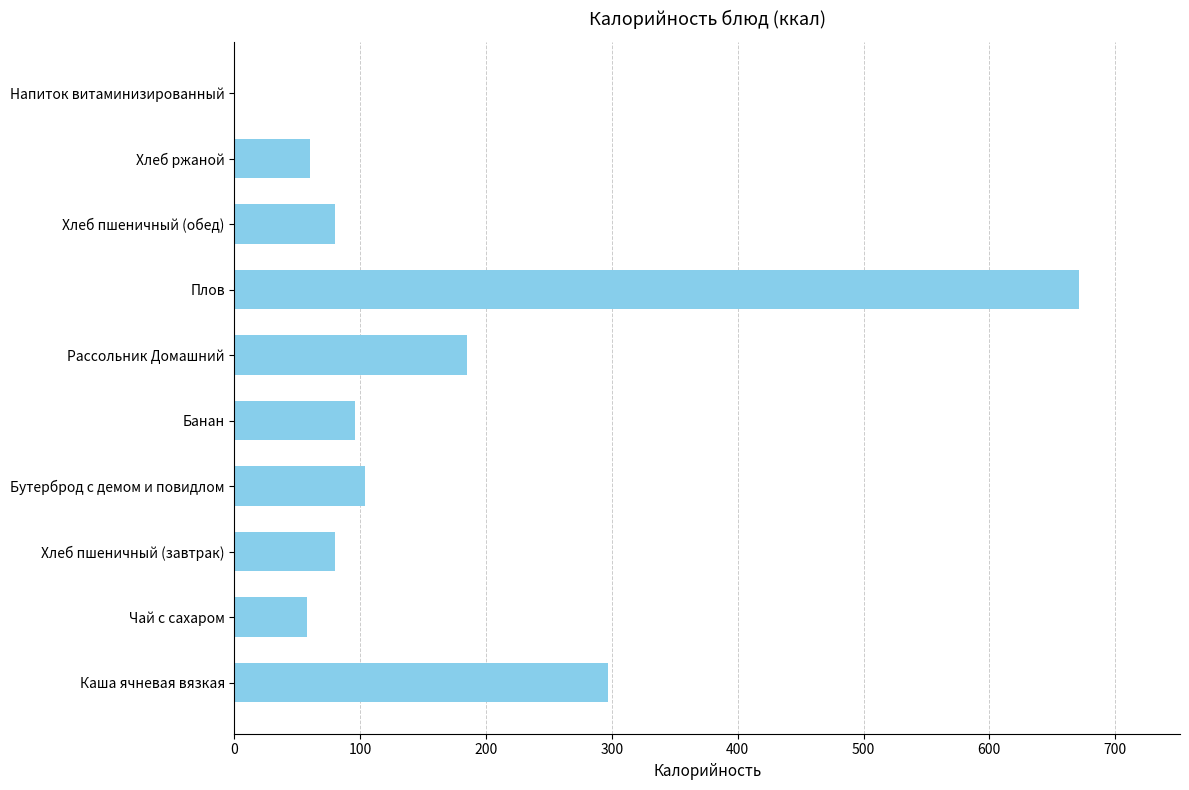

What is the greatest value displayed?

671.0